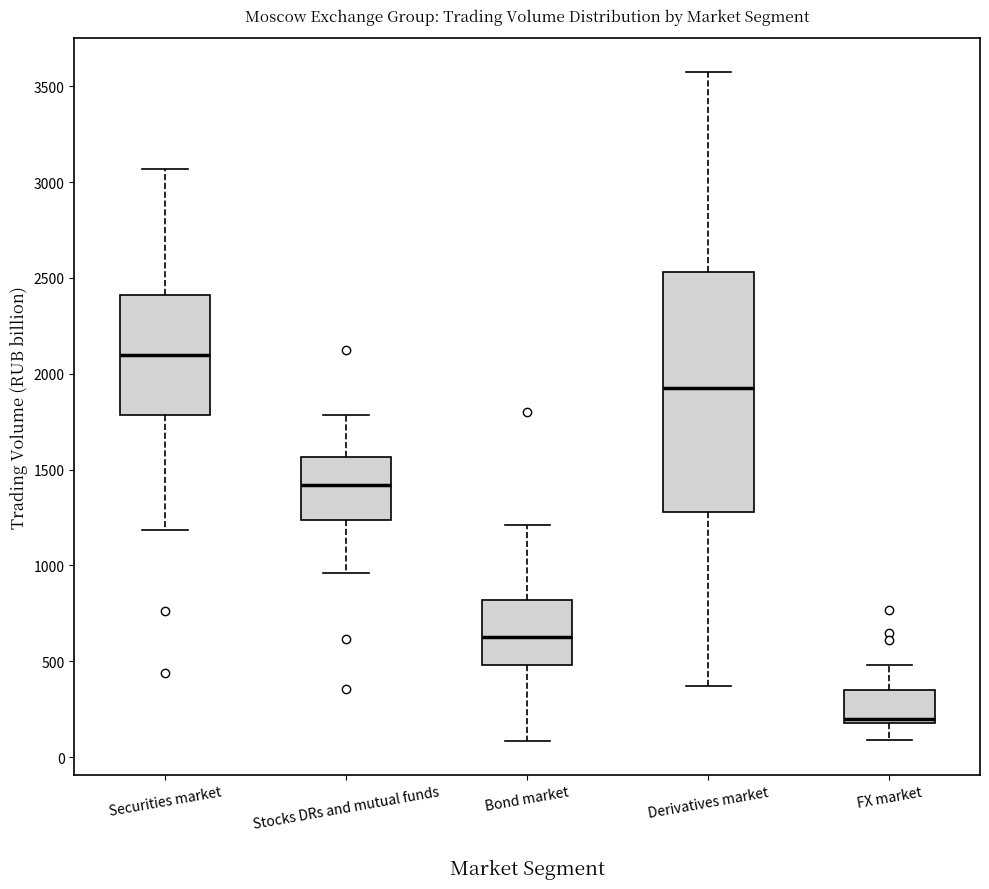

Where is the lower edge of the box for FX market on the y-axis? The values are not printed on the chart, so give them approximately, as read against the axis.

200